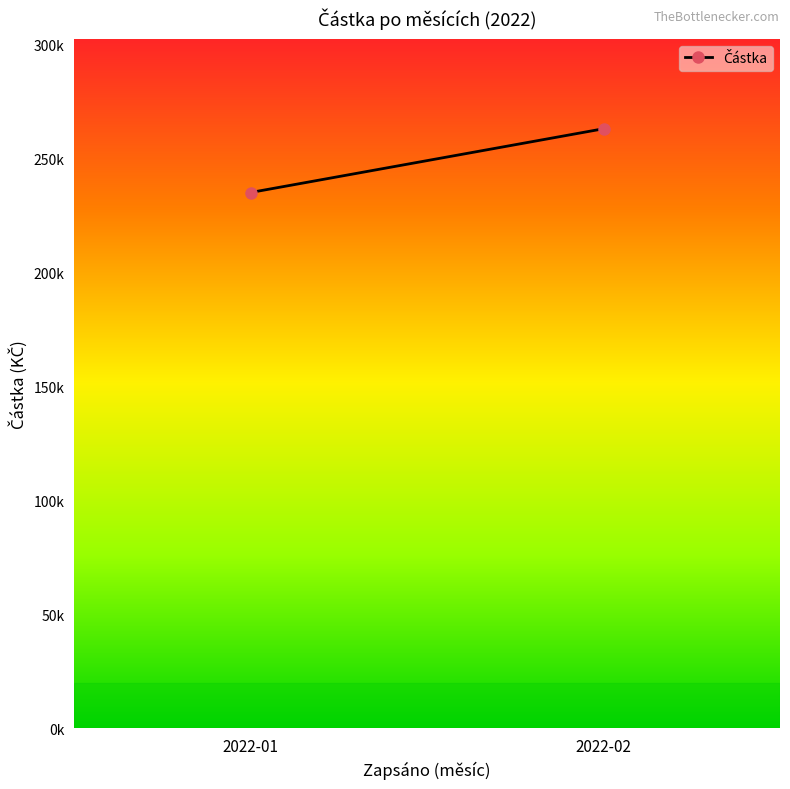

Which category has the highest value across all series?

2022-02